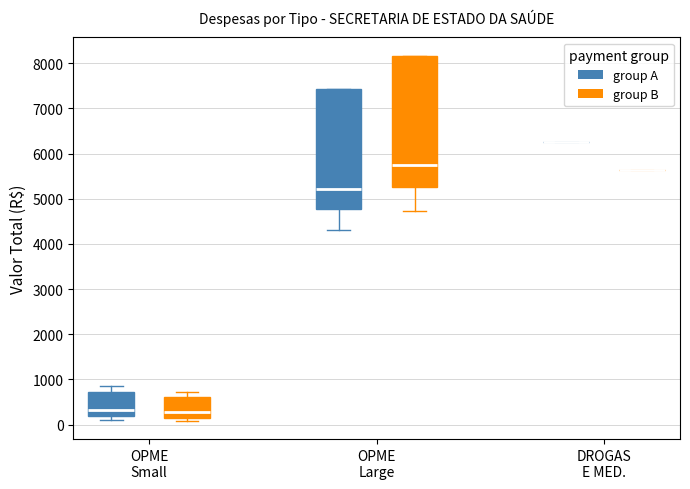

Where is the upper edge of the box for OPME Small (group A) on the y-axis? The values are not printed on the chart, so give them approximately, as read against the axis.

700